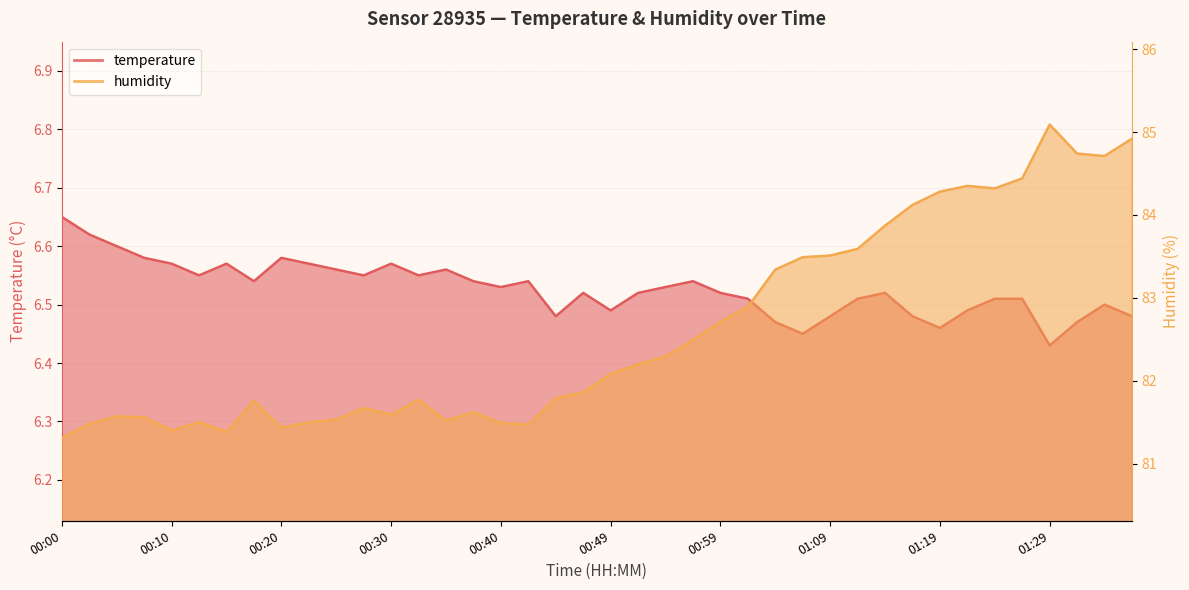

How many interior local peaks does the temperature series have?

9